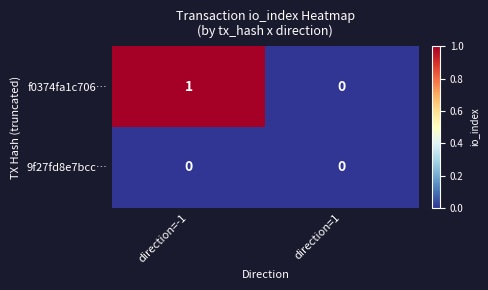

Where is f0374fa1c706… nearest to the value 0?

direction=1